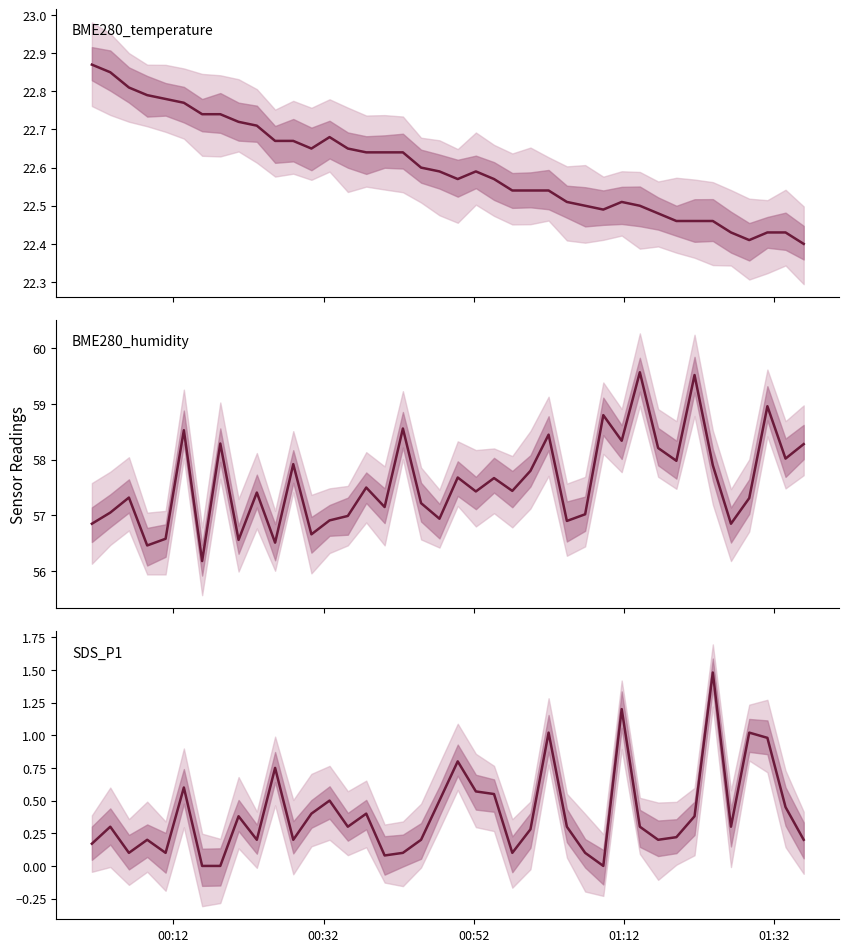

Does the chart display data point markers on the line(s)?

No